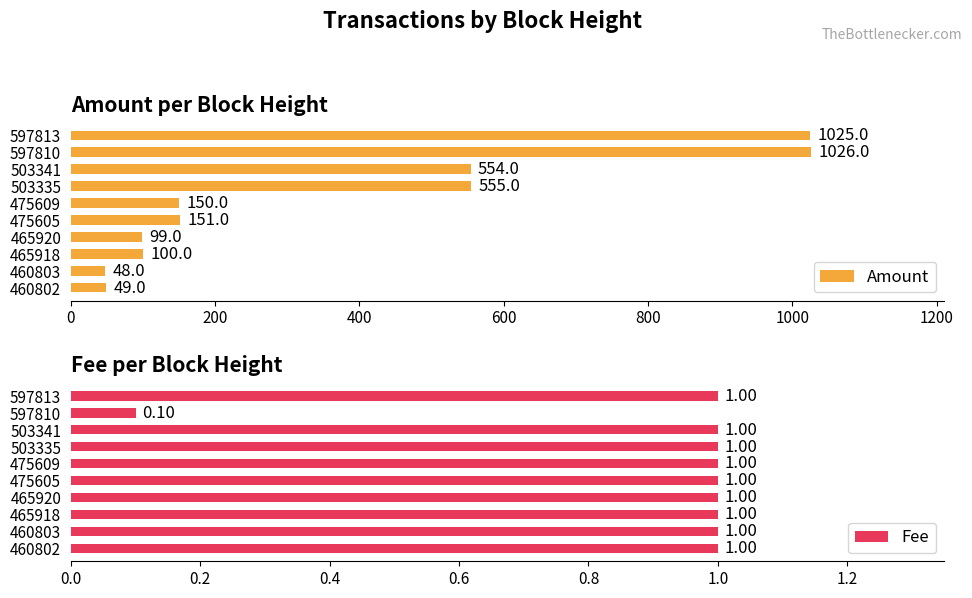

True or false: Amount has a value of 650 at 597813.

False